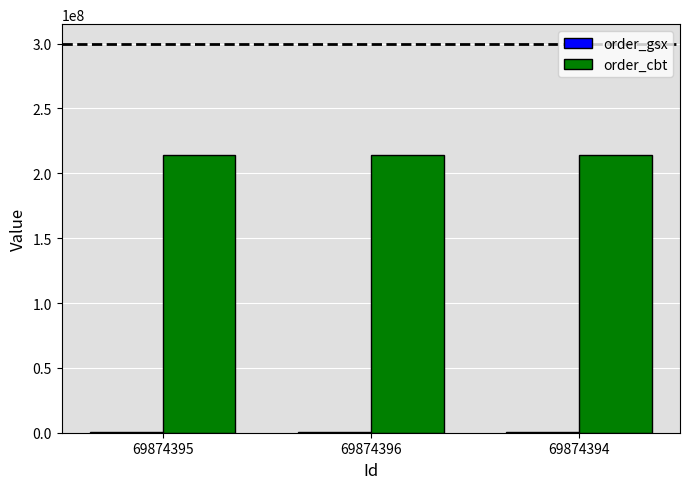

What is the sum of all order_cbt values?

643123296